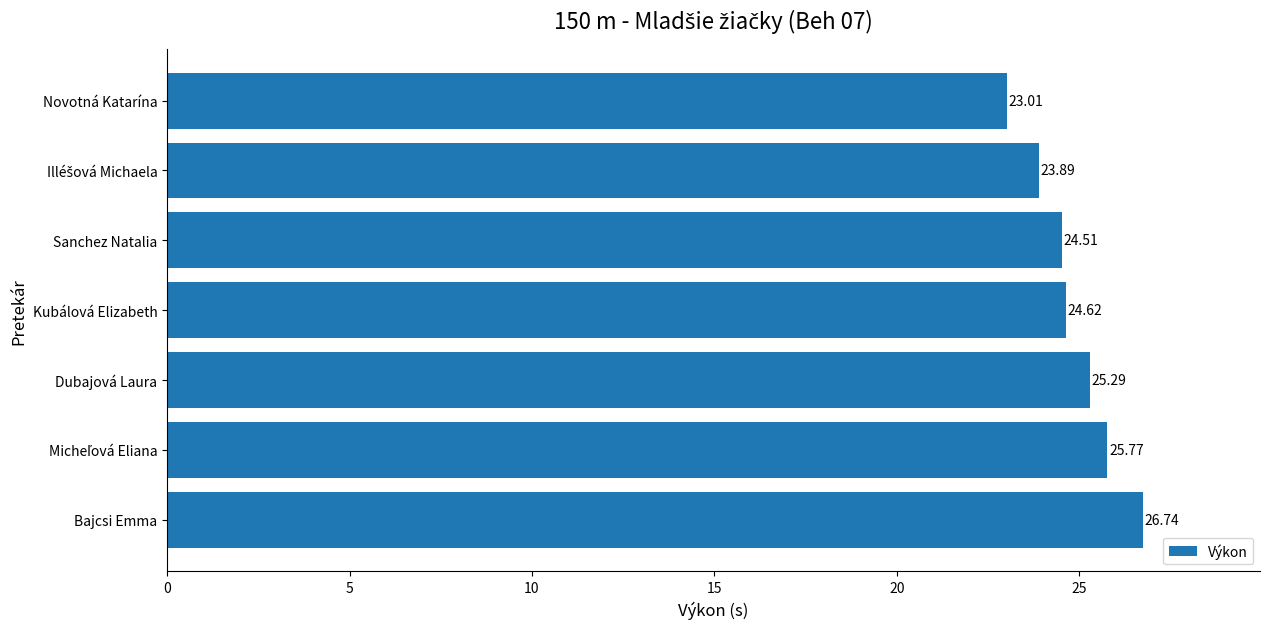

What is the sum of all values?

173.8